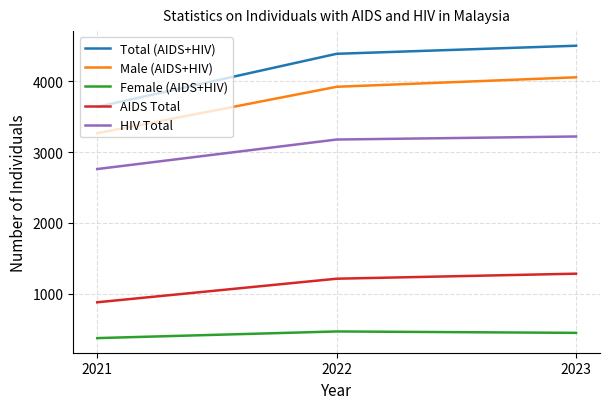

How many categories are shown in the chart?

3